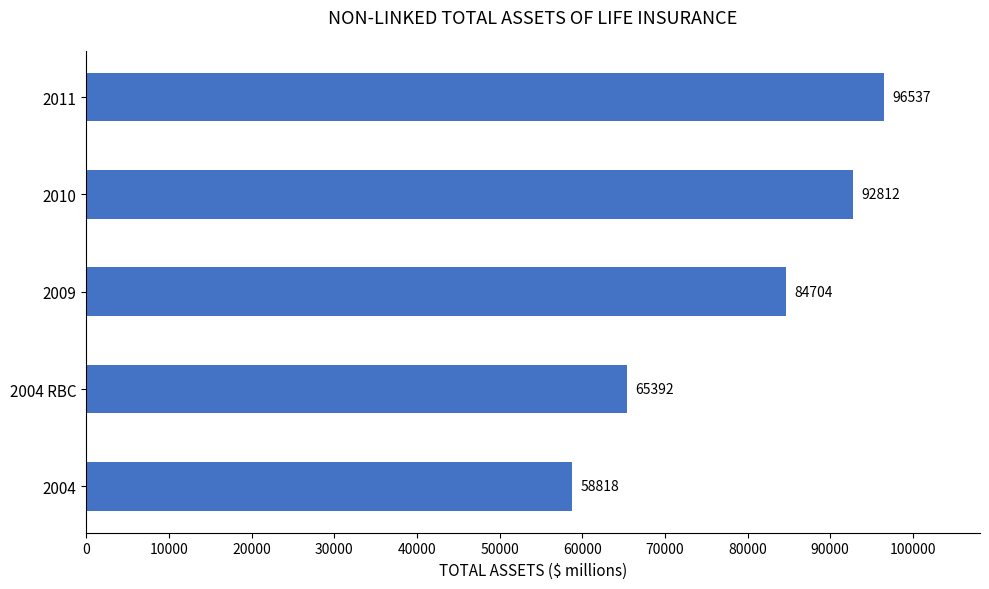

What is the minimum value shown in the chart?

58818.2